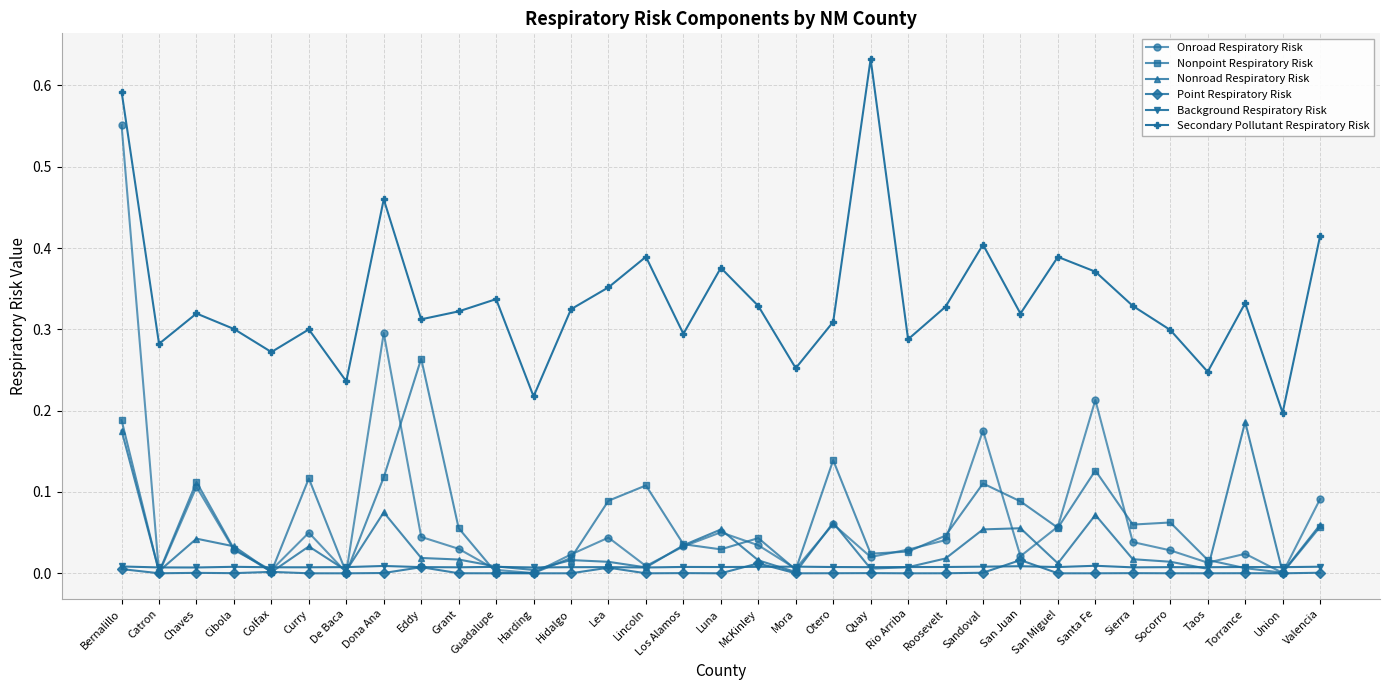

What are all the series names shown in the legend?

Onroad Respiratory Risk, Nonpoint Respiratory Risk, Nonroad Respiratory Risk, Point Respiratory Risk, Background Respiratory Risk, Secondary Pollutant Respiratory Risk